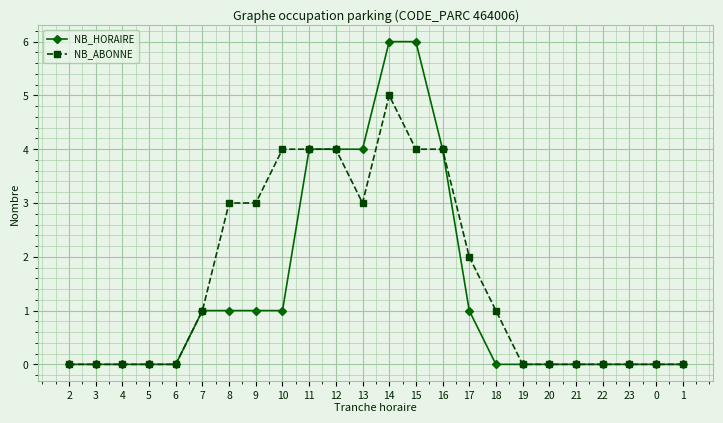

What are all the series names shown in the legend?

NB_HORAIRE, NB_ABONNE